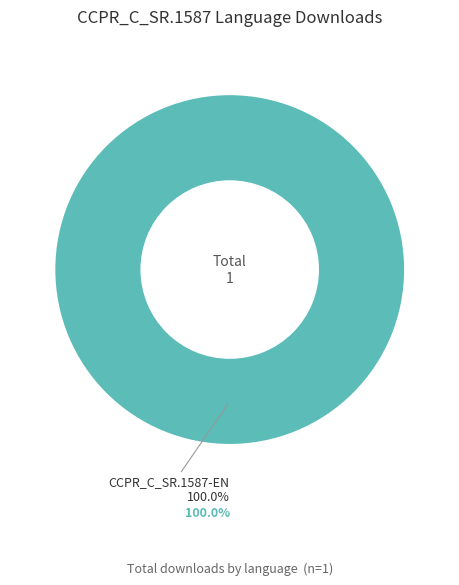

Is there a majority slice in this chart?

Yes